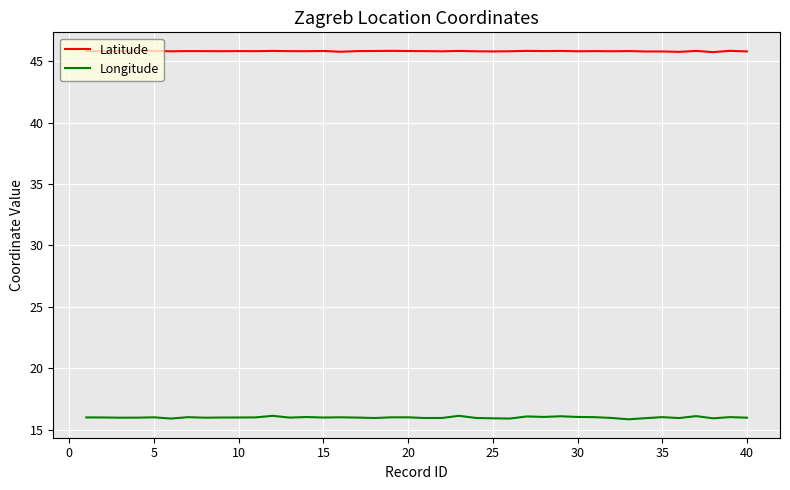

List the series in order of their overall mean, lowest first.

Longitude, Latitude